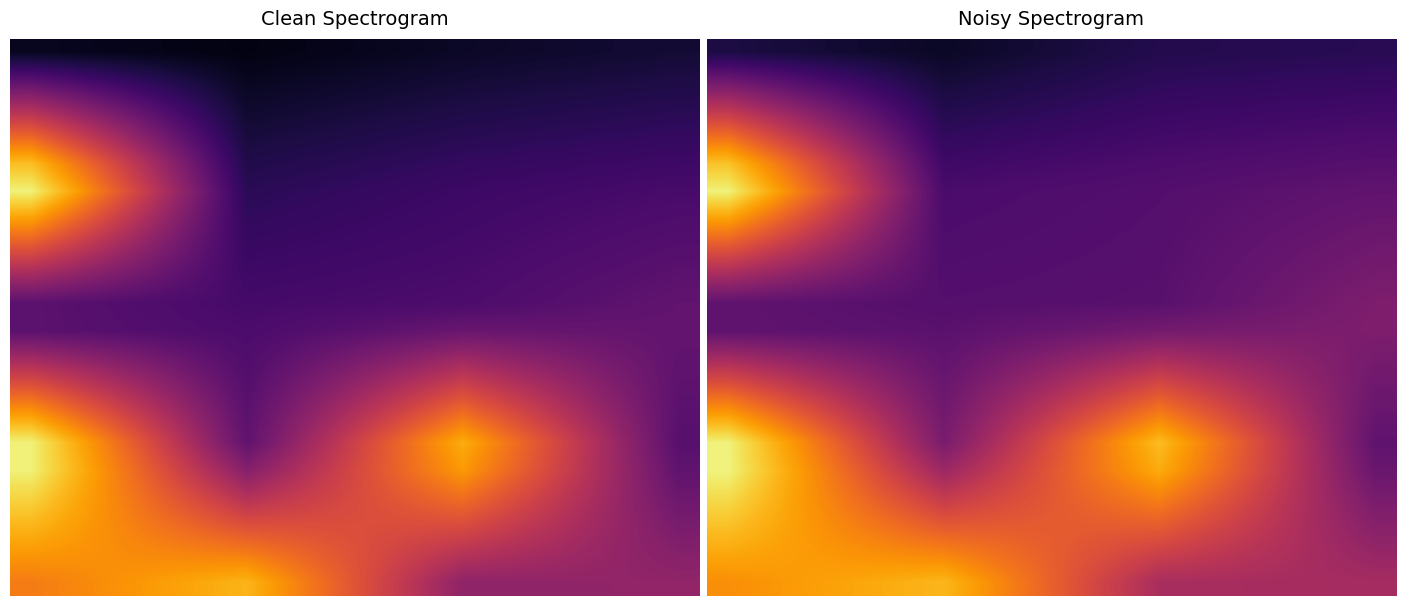

How many categories are shown in the chart?

16